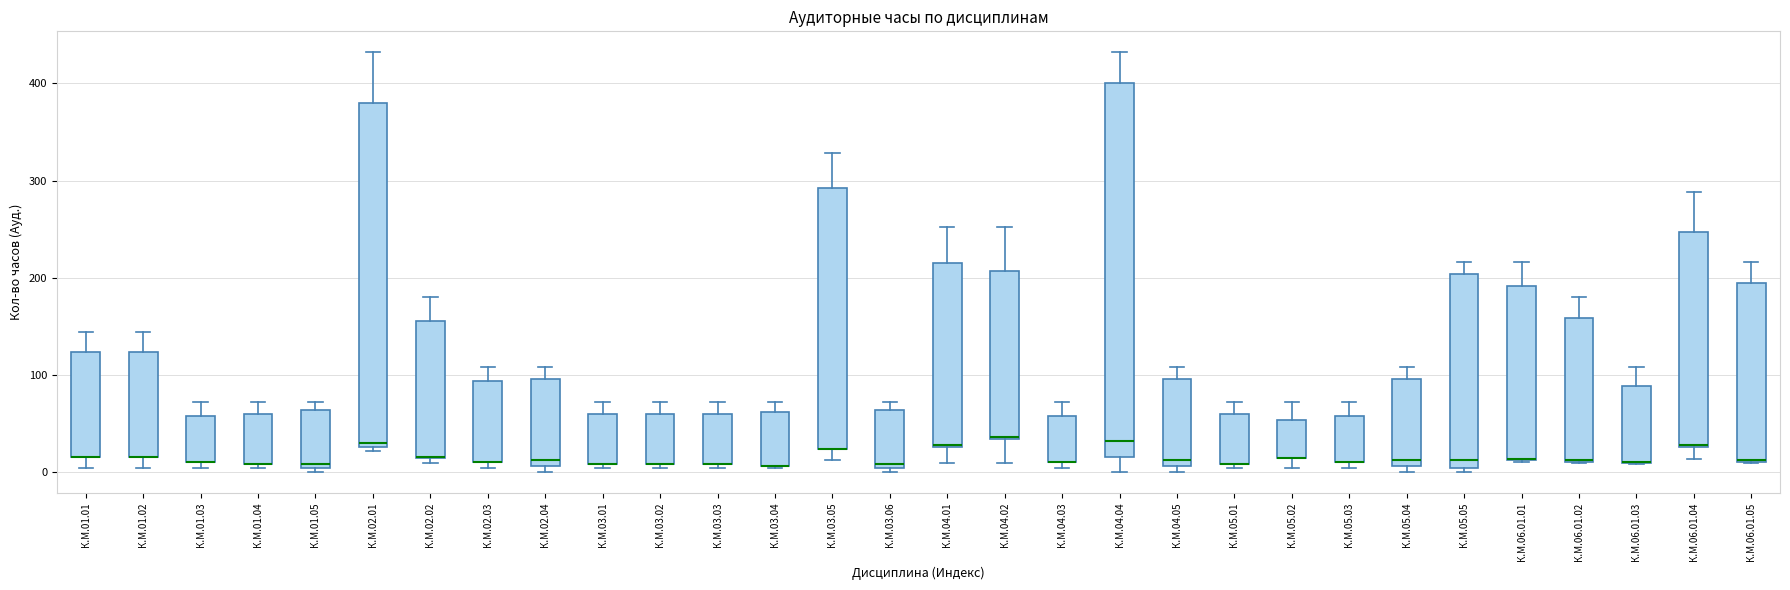

Reading left to right, read every box against the y-axis: the position of its median line, the range the box covers, and the ends of its whiskers. The values are not printed on the chart, so give them approximately, as read against the axis.

К.М.01.01: median 20 (drawn on the box's lower edge), box 20 to 120, whiskers 0 to 140
К.М.01.02: median 20 (drawn on the box's lower edge), box 20 to 120, whiskers 0 to 140
К.М.01.03: median 10 (drawn on the box's lower edge), box 10 to 60, whiskers 0 to 70
К.М.01.04: median 10 (drawn on the box's lower edge), box 10 to 60, whiskers 0 to 70
К.М.01.05: median 10, box 0 to 60, whiskers 0 (just below the box's lower edge) to 70
К.М.02.01: median 30 (just above the box's lower edge), box 30 to 380, whiskers 20 to 430
К.М.02.02: median 20, box 10 to 160, whiskers 10 (just below the box's lower edge) to 180
К.М.02.03: median 10 (drawn on the box's lower edge), box 10 to 90, whiskers 0 to 110
К.М.02.04: median 10 (just above the box's lower edge), box 10 to 100, whiskers 0 to 110
К.М.03.01: median 10 (drawn on the box's lower edge), box 10 to 60, whiskers 0 to 70
К.М.03.02: median 10 (drawn on the box's lower edge), box 10 to 60, whiskers 0 to 70
К.М.03.03: median 10 (drawn on the box's lower edge), box 10 to 60, whiskers 0 to 70
К.М.03.04: median 10 (drawn on the box's lower edge), box 10 to 60, whiskers 0 to 70
К.М.03.05: median 20 (drawn on the box's lower edge), box 20 to 290, whiskers 10 to 330
К.М.03.06: median 10, box 0 to 60, whiskers 0 (just below the box's lower edge) to 70
К.М.04.01: median 30, box 30 to 220, whiskers 10 to 250
К.М.04.02: median 40, box 30 to 210, whiskers 10 to 250
К.М.04.03: median 10 (drawn on the box's lower edge), box 10 to 60, whiskers 0 to 70
К.М.04.04: median 30, box 20 to 400, whiskers 0 to 430
К.М.04.05: median 10 (just above the box's lower edge), box 10 to 100, whiskers 0 to 110
К.М.05.01: median 10 (drawn on the box's lower edge), box 10 to 60, whiskers 0 to 70
К.М.05.02: median 10 (drawn on the box's lower edge), box 10 to 50, whiskers 0 to 70
К.М.05.03: median 10 (drawn on the box's lower edge), box 10 to 60, whiskers 0 to 70
К.М.05.04: median 10 (just above the box's lower edge), box 10 to 100, whiskers 0 to 110
К.М.05.05: median 10, box 0 to 200, whiskers 0 (just below the box's lower edge) to 220
К.М.06.01.01: median 10 (drawn on the box's lower edge), box 10 to 190, whiskers 10 to 220
К.М.06.01.02: median 10, box 10 to 160, whiskers 10 to 180
К.М.06.01.03: median 10 (drawn on the box's lower edge), box 10 to 90, whiskers 10 to 110
К.М.06.01.04: median 30, box 30 to 250, whiskers 10 to 290
К.М.06.01.05: median 10, box 10 to 200, whiskers 10 to 220